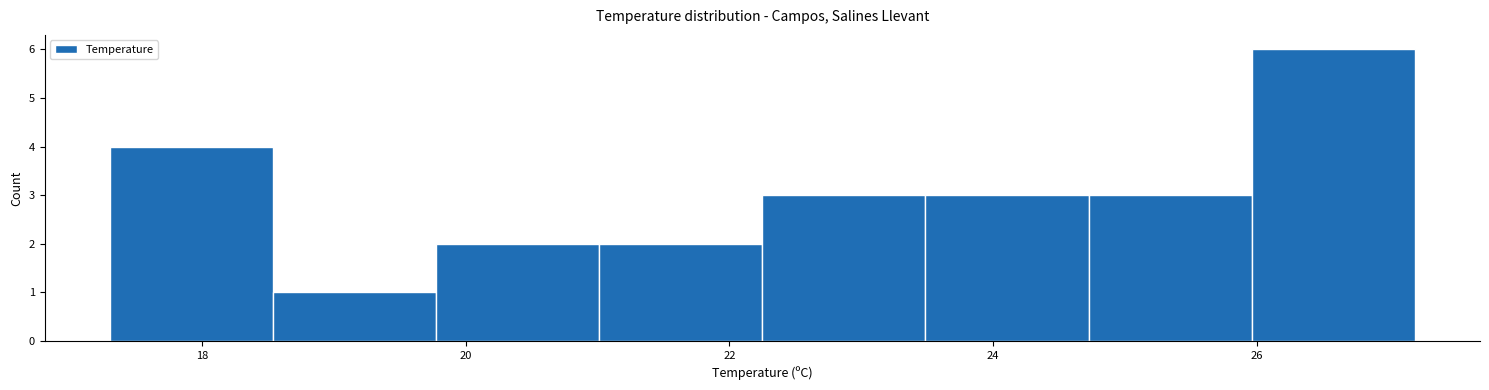

Over which range of the x-axis is the bar tallest?

26.0 to 27.2